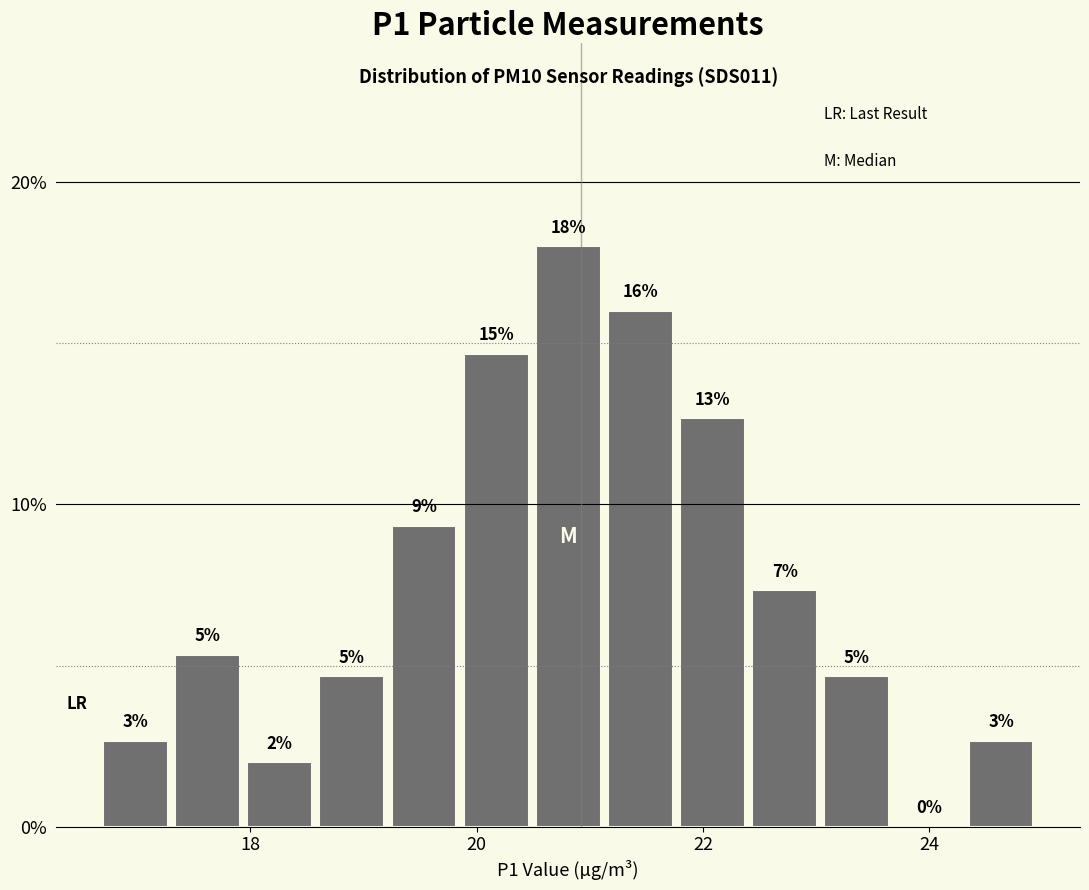

Around what value on the x-axis is the tallest bar? Give the approximate position of its centre, as read against the axis.

20.8